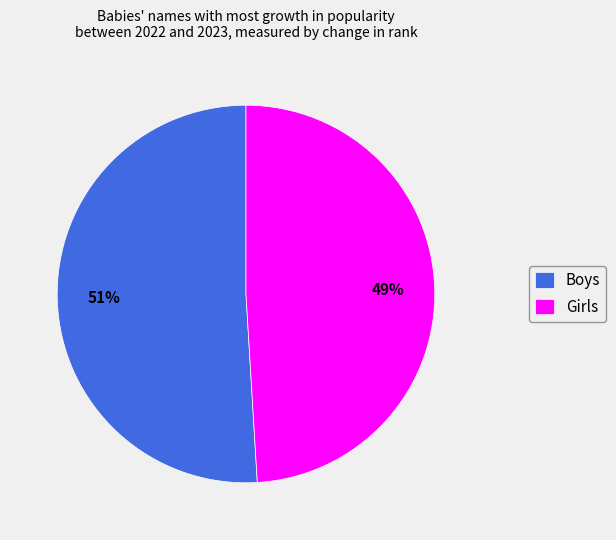

What is the ratio of the value at Girls to the value at Boys?

1.0